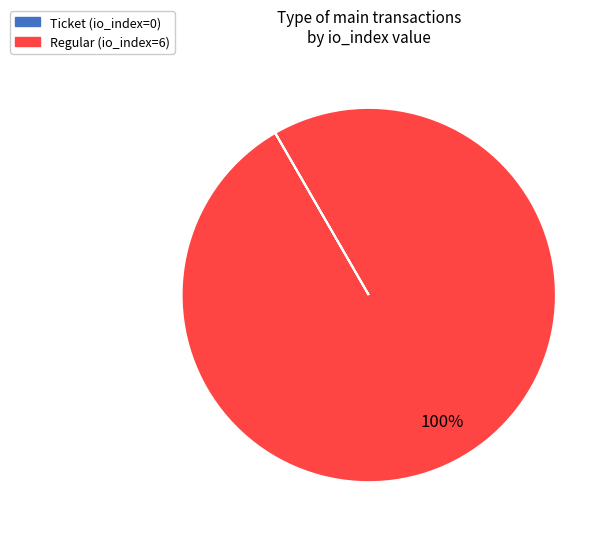

To the nearest percent, what is the difference between the largest and smallest slice percentages?

100%